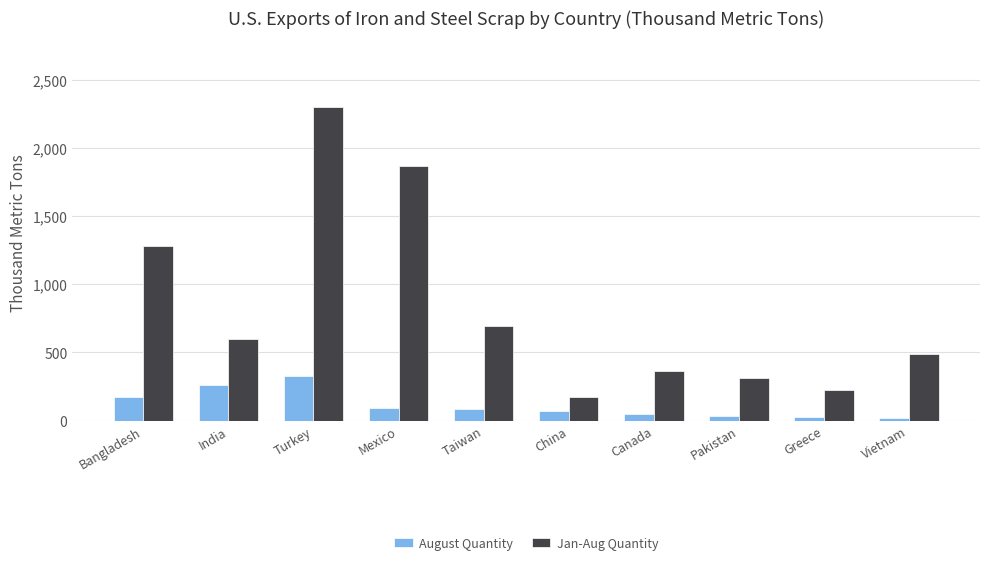

What is the minimum value for Jan-Aug Quantity?

169